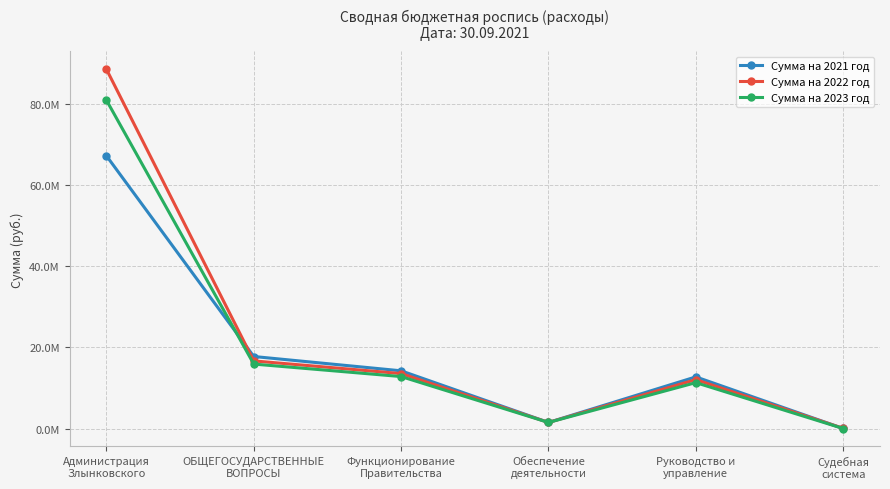

The Сумма на 2022 год series shows 12046064.0 at Руководство и
управление. True or false?

True